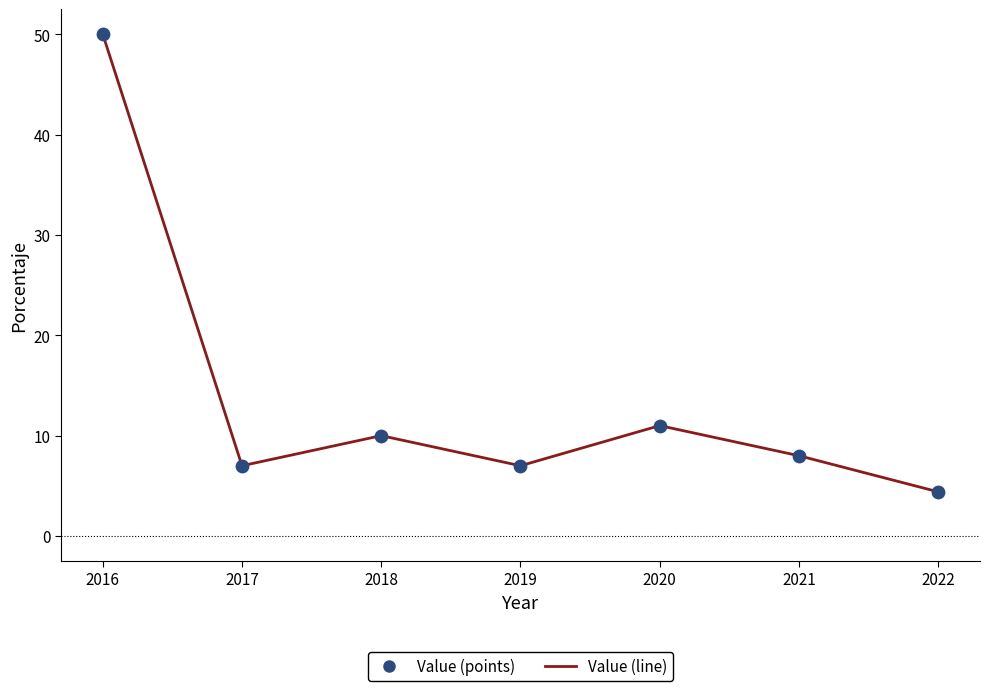

What is the difference between the values at 2022 and 2020?

6.6